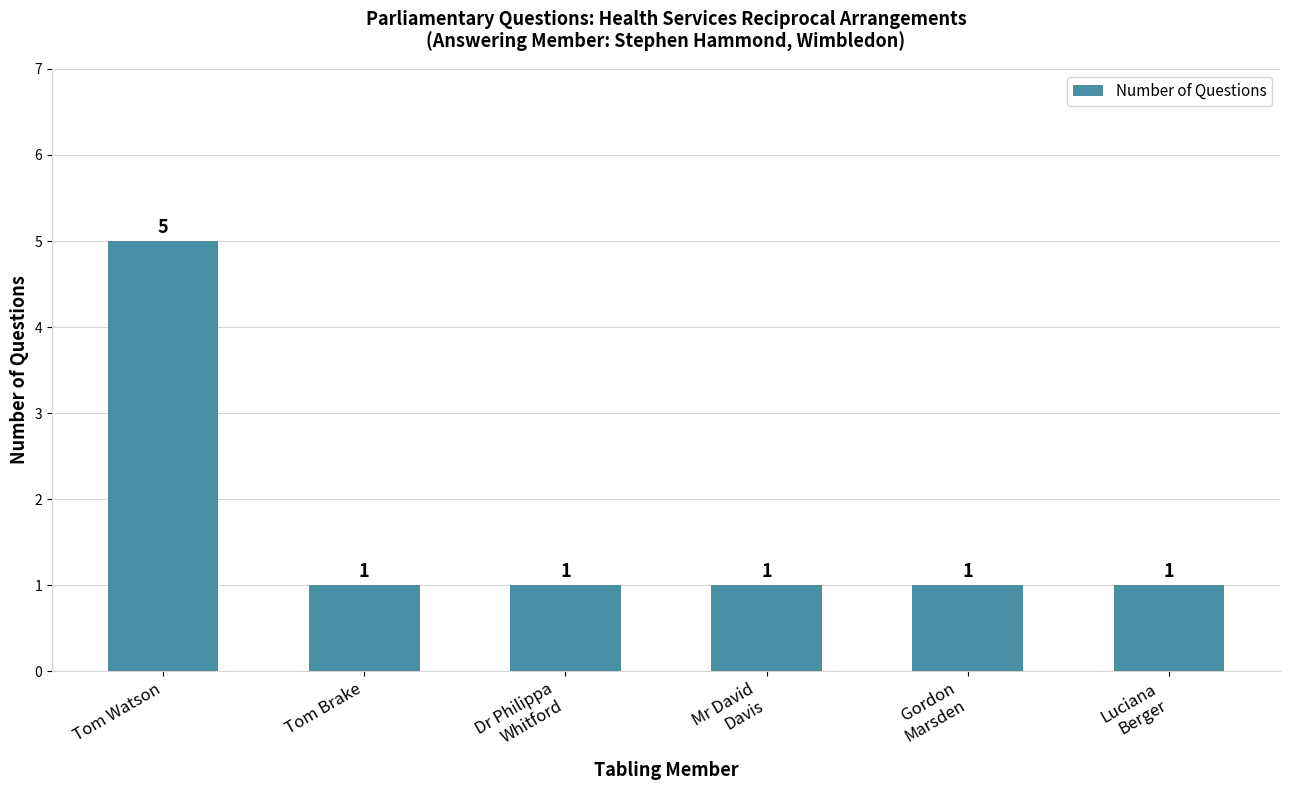

What is the maximum value shown in the chart?

5